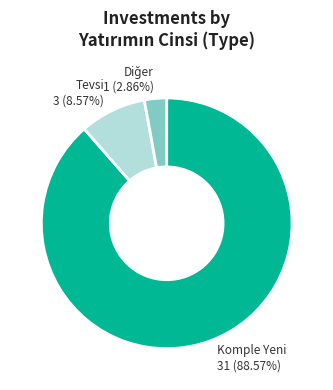

Is there a majority slice in this chart?

Yes